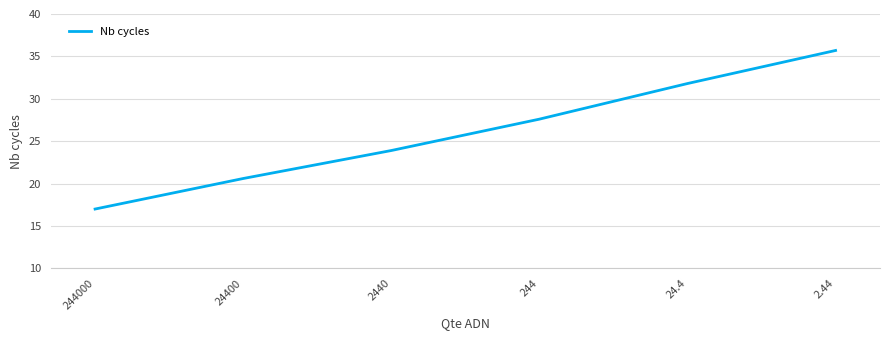

What is the maximum value shown in the chart?

35.7